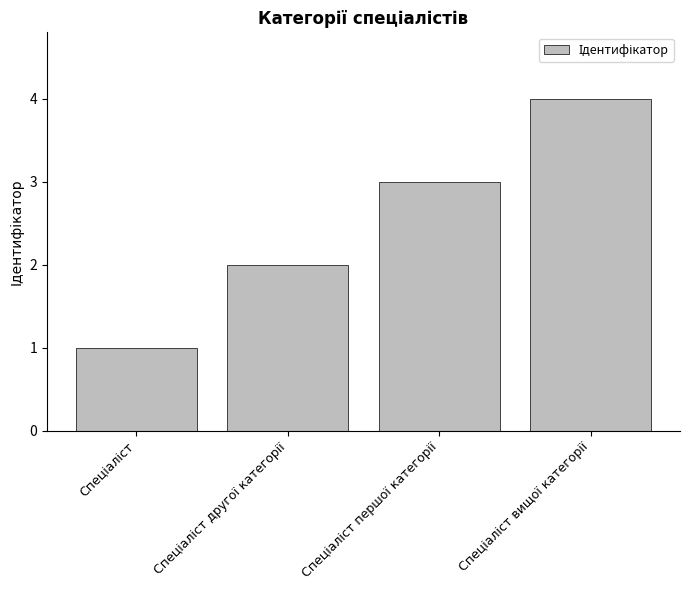

What is the maximum value shown in the chart?

4